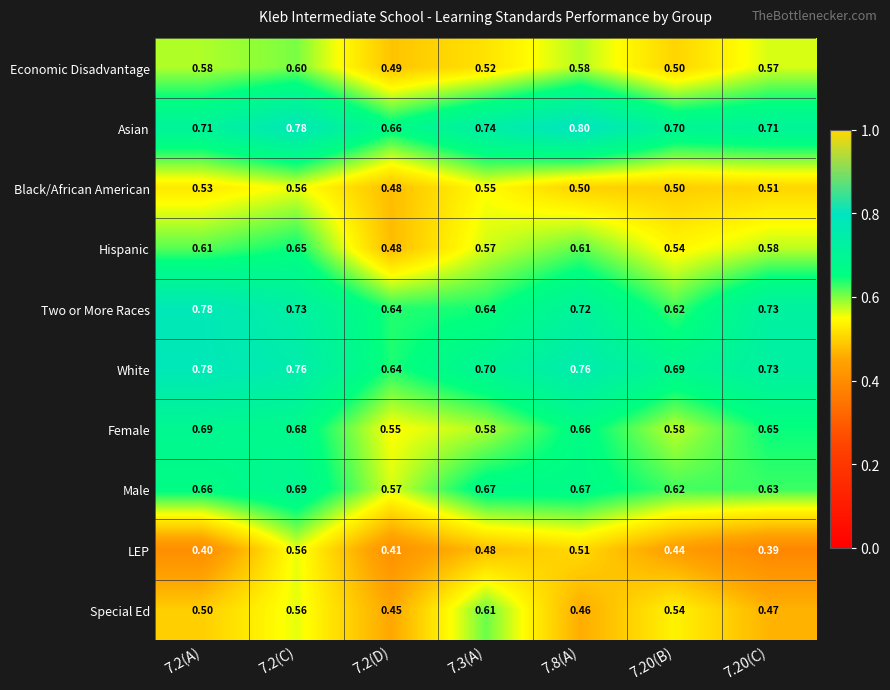

Which series changed the most between 7.2(C) and 7.20(B)?

LEP